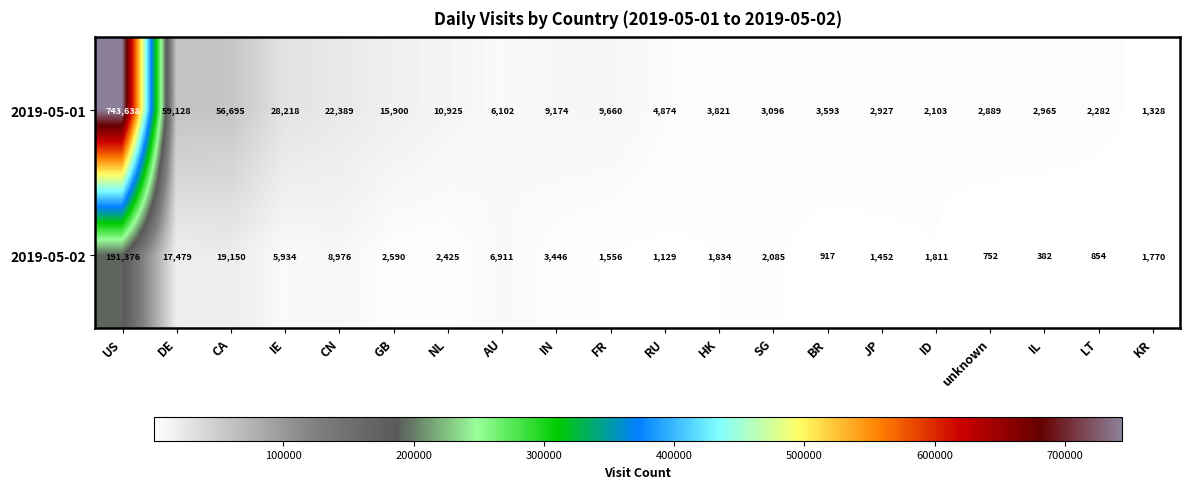

Where is 2019-05-02 nearest to the value 95879?

CA